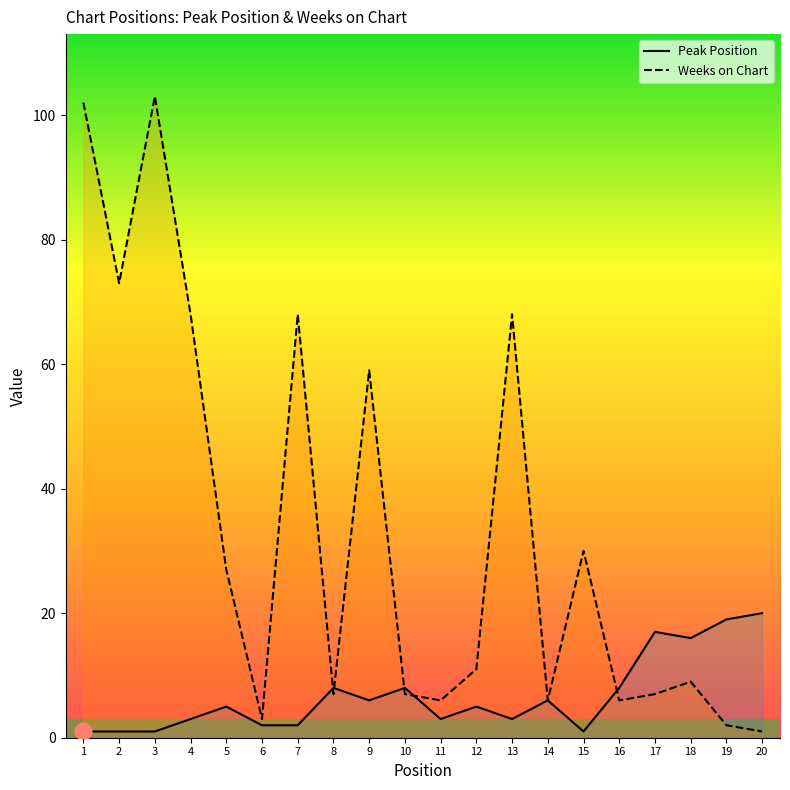

At which category does Peak Position reach its first local valley?

9